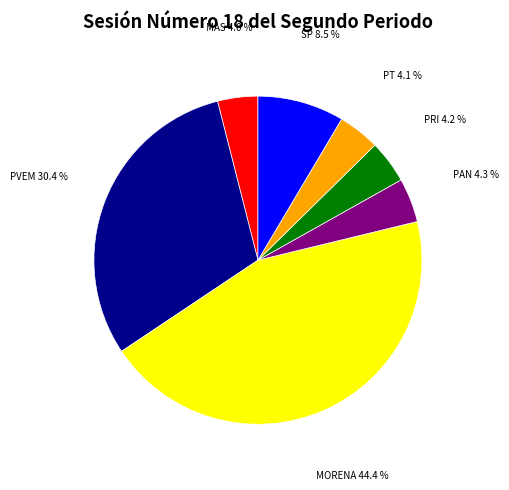

Does any single category account for the majority?

No